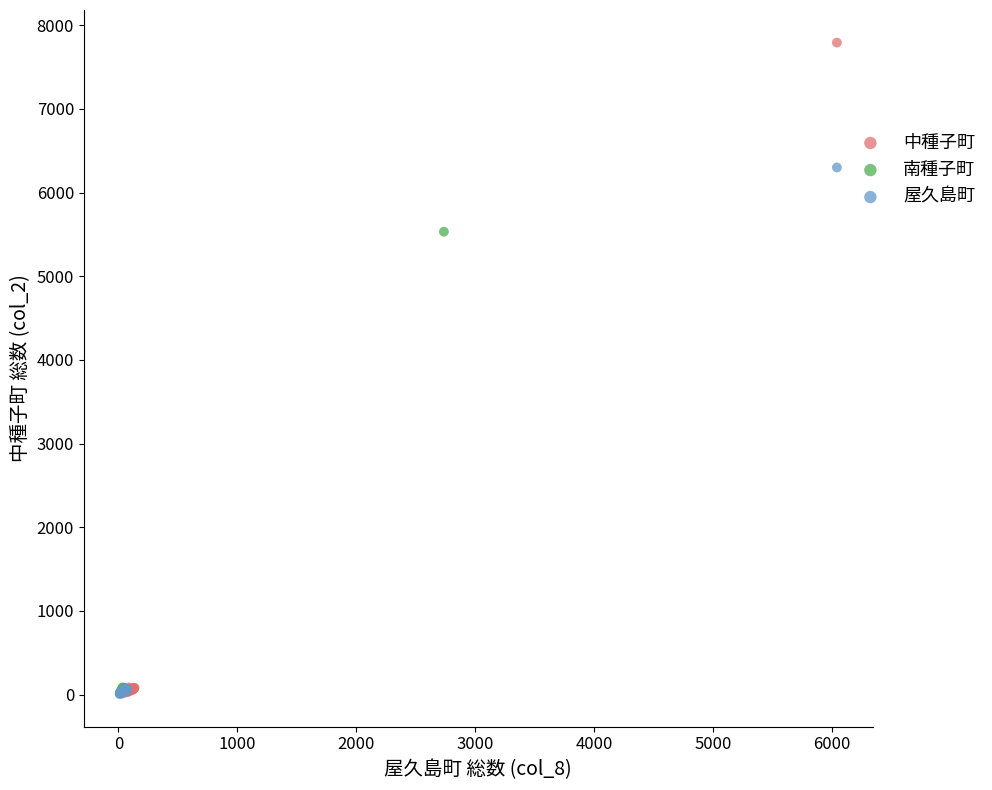

Which series reaches the maximum Y coordinate?

中種子町